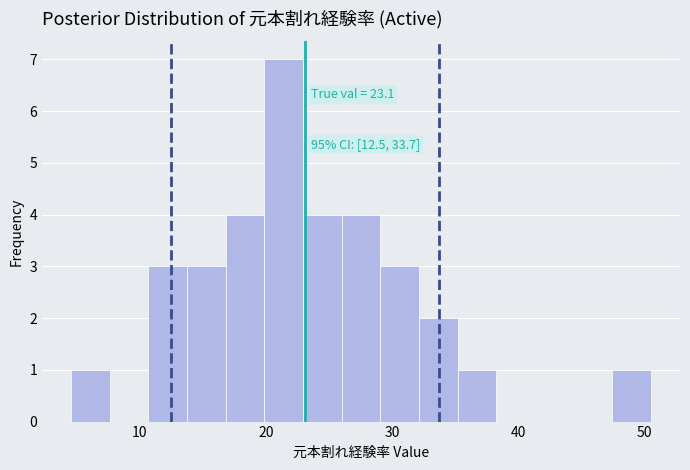

Around what value on the x-axis is the tallest bar? Give the approximate position of its centre, as read against the axis.

21